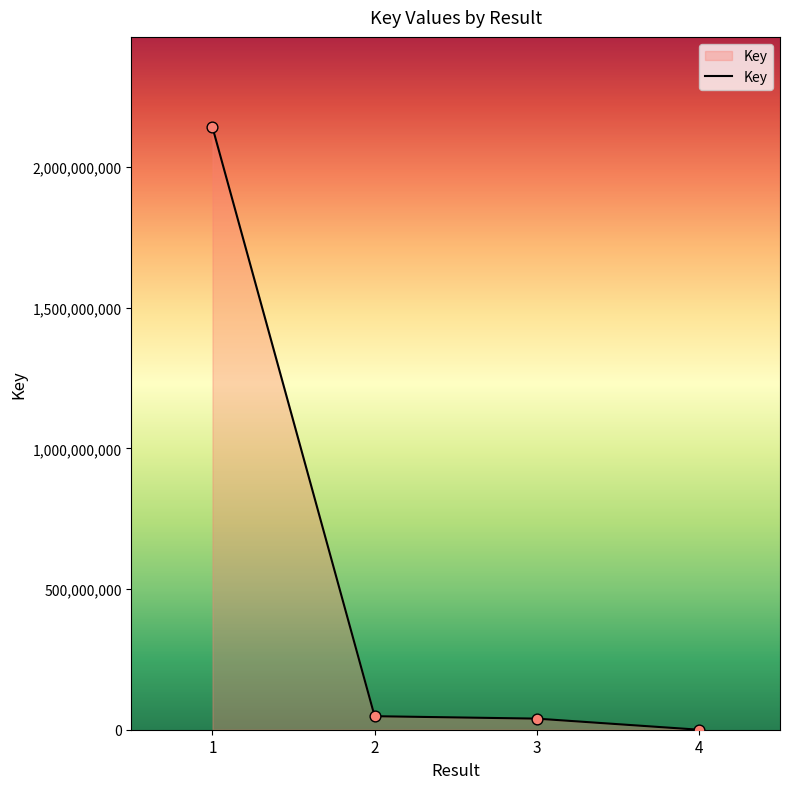

Which has a higher value, 3 or 4?

3